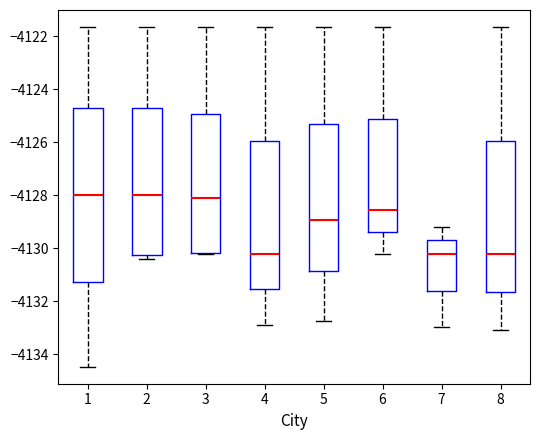

Where does the upper whisker of the box at x = 3 end on the y-axis? The values are not printed on the chart, so give them approximately, as read against the axis.

-4121.6